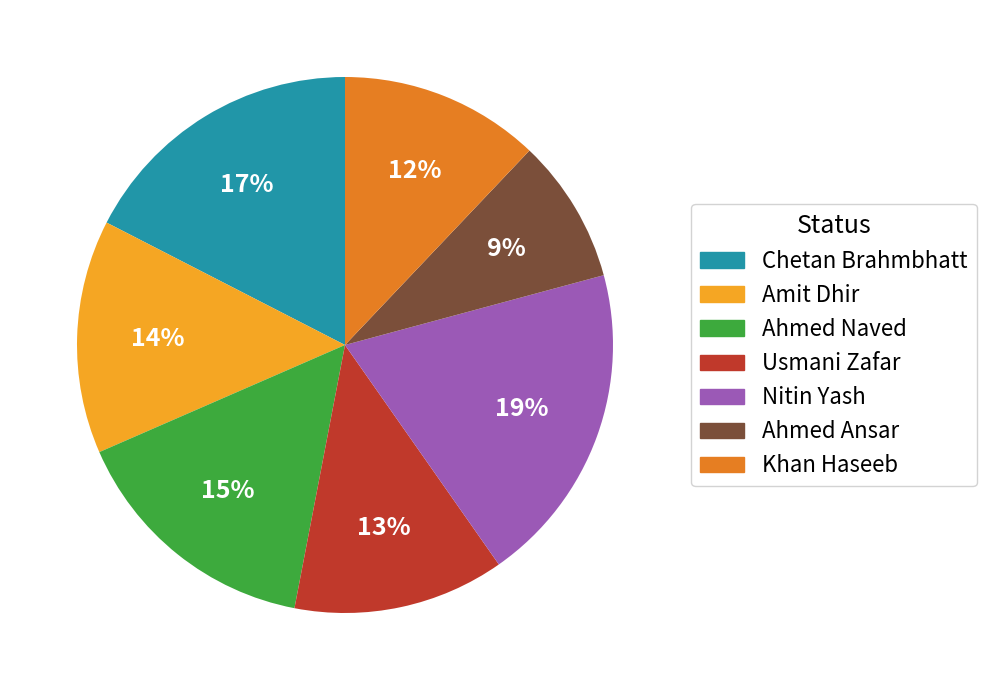

To the nearest percent, what portion does Ahmed Naved represent?

15%